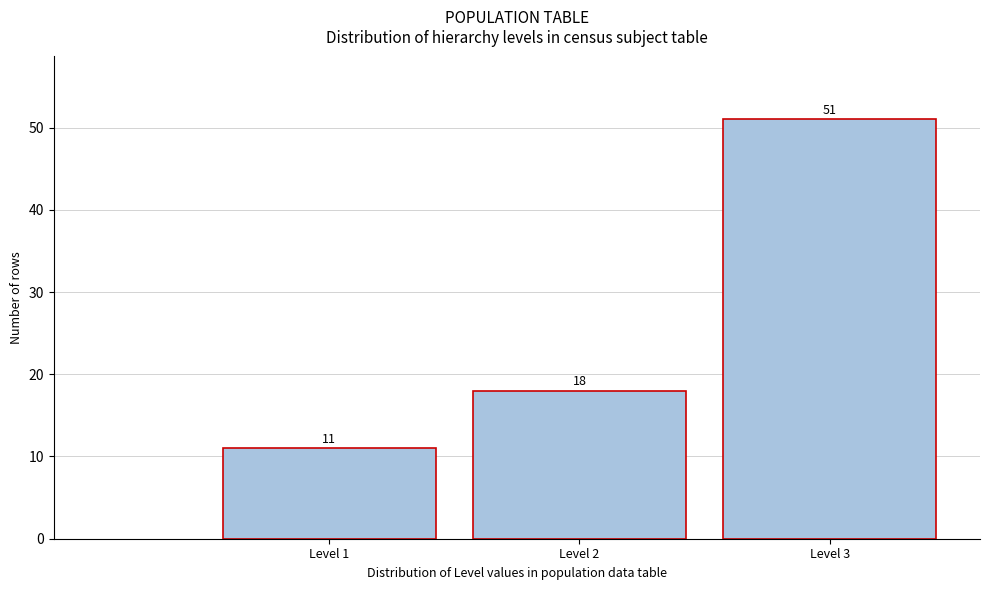

Reading left to right, list every bar in this chart as the range it spans on the x-axis followed by its height.

0.5 to 1.5: 11
1.5 to 2.5: 18
2.5 to 3.5: 51